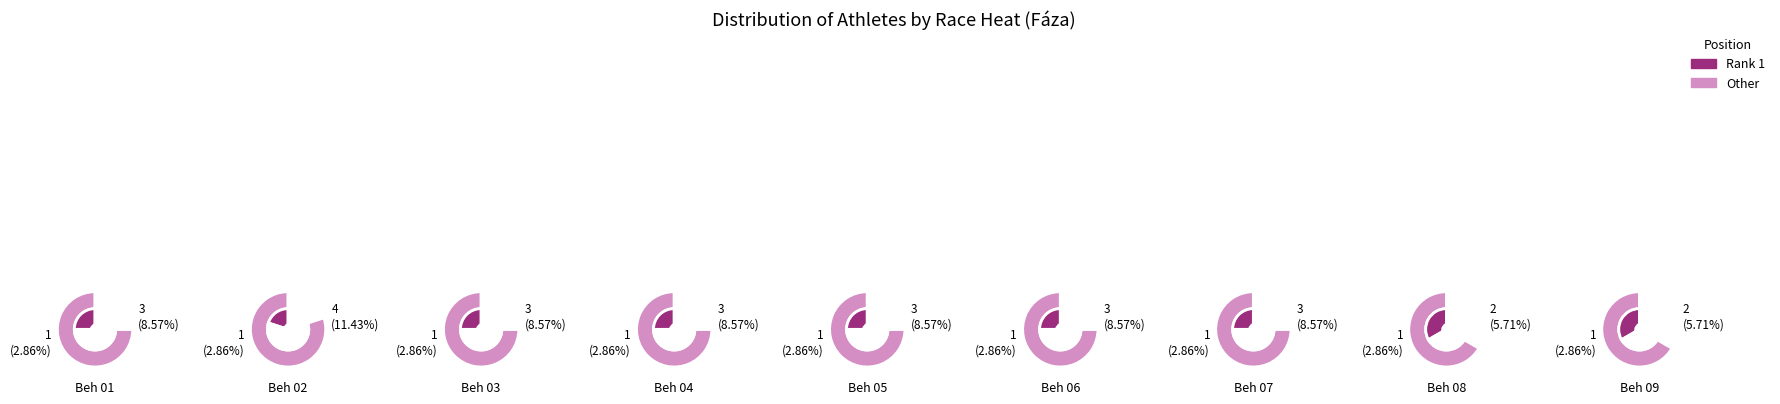

Does any single category account for the majority?

No